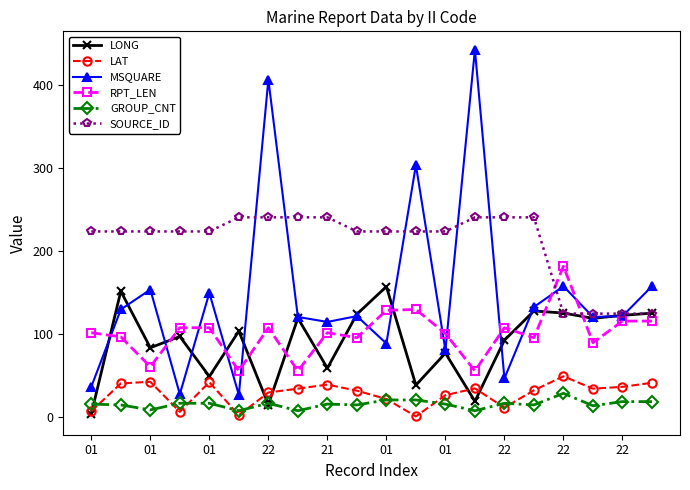

True or false: RPT_LEN and MSQUARE intersect in this chart.

True